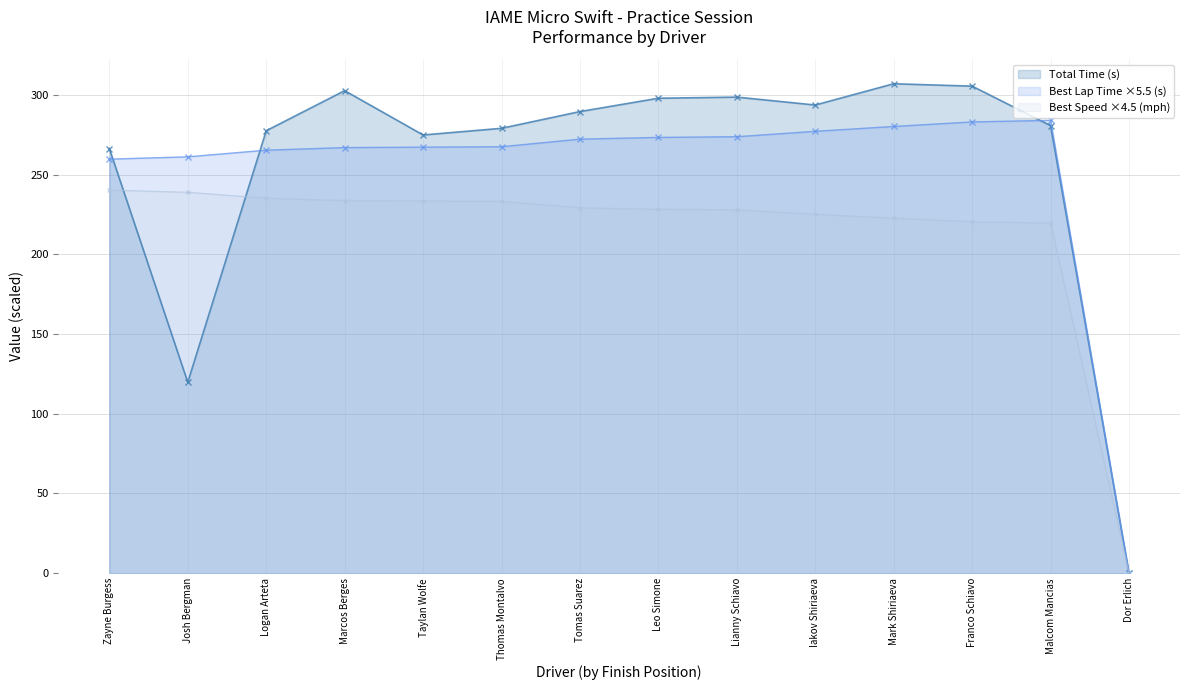

Rank the series by their maximum value, from highest to lowest.

Total Time (s), Best Lap Time ×5.5 (s), Best Speed ×4.5 (mph)